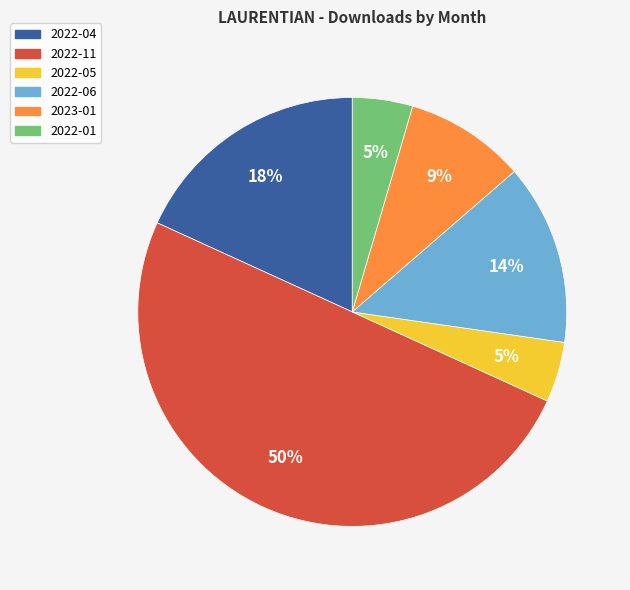

Count the number of slices in the pie.

6